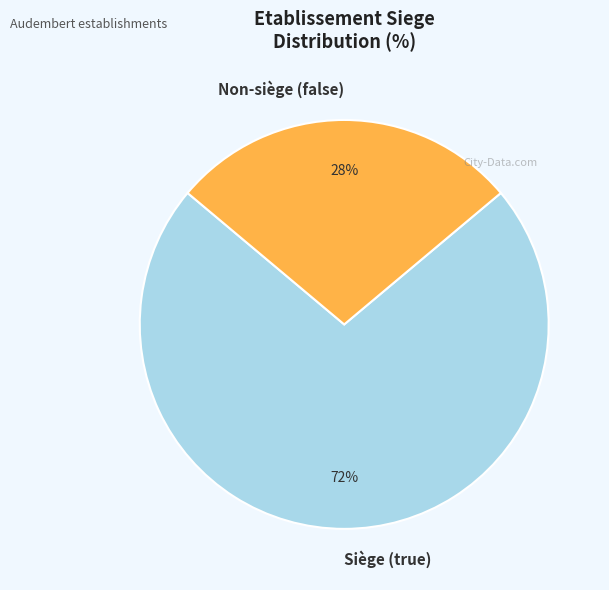

Rank the categories by value from highest to lowest.

Siège (true), Non-siège (false)